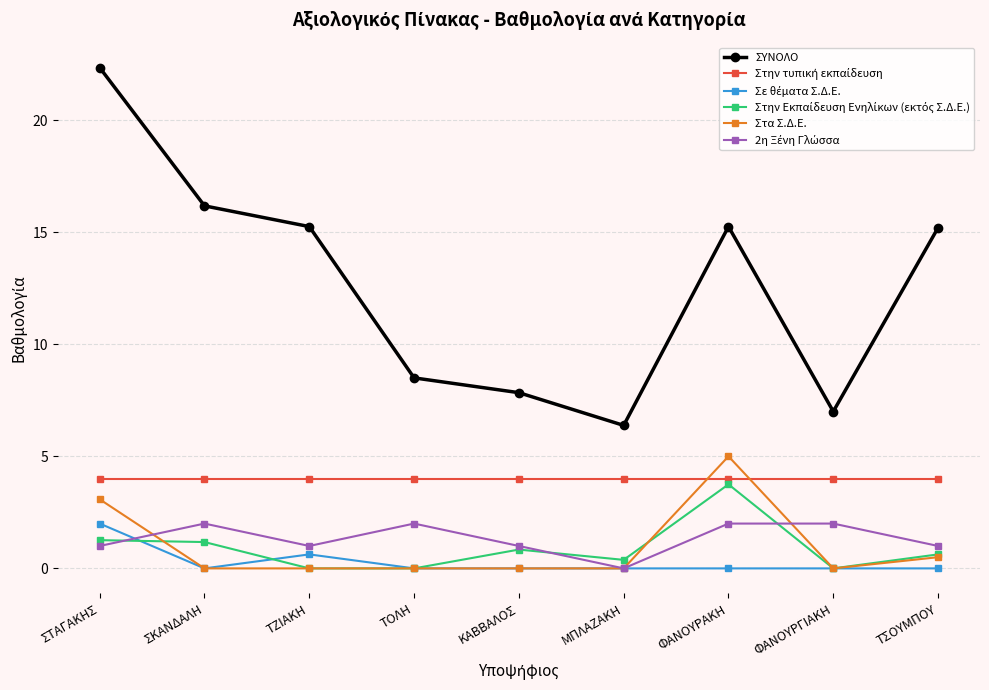

True or false: ΣΥΝΟΛΟ has more than 0 points higher than both neighbors.

True